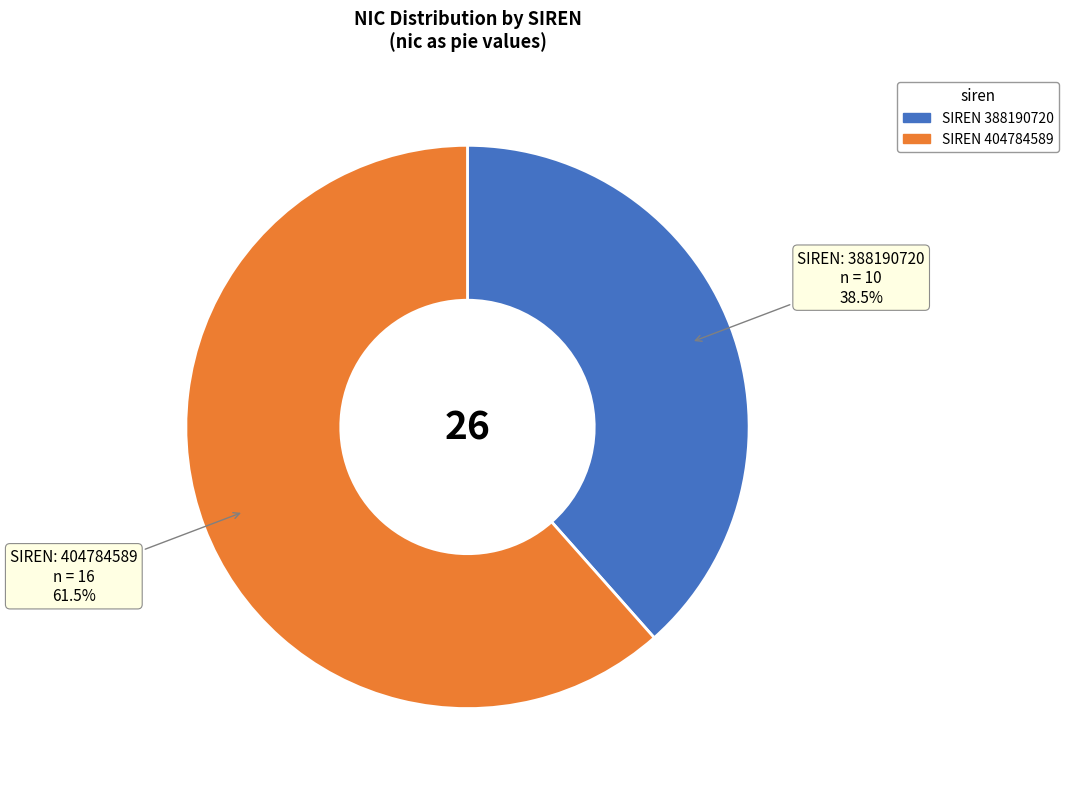

Count the number of slices in the pie.

2